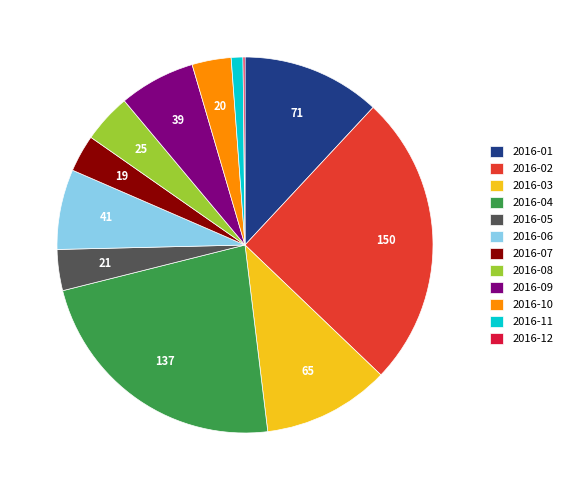

True or false: 2016-03 accounts for 11% of the total.

True